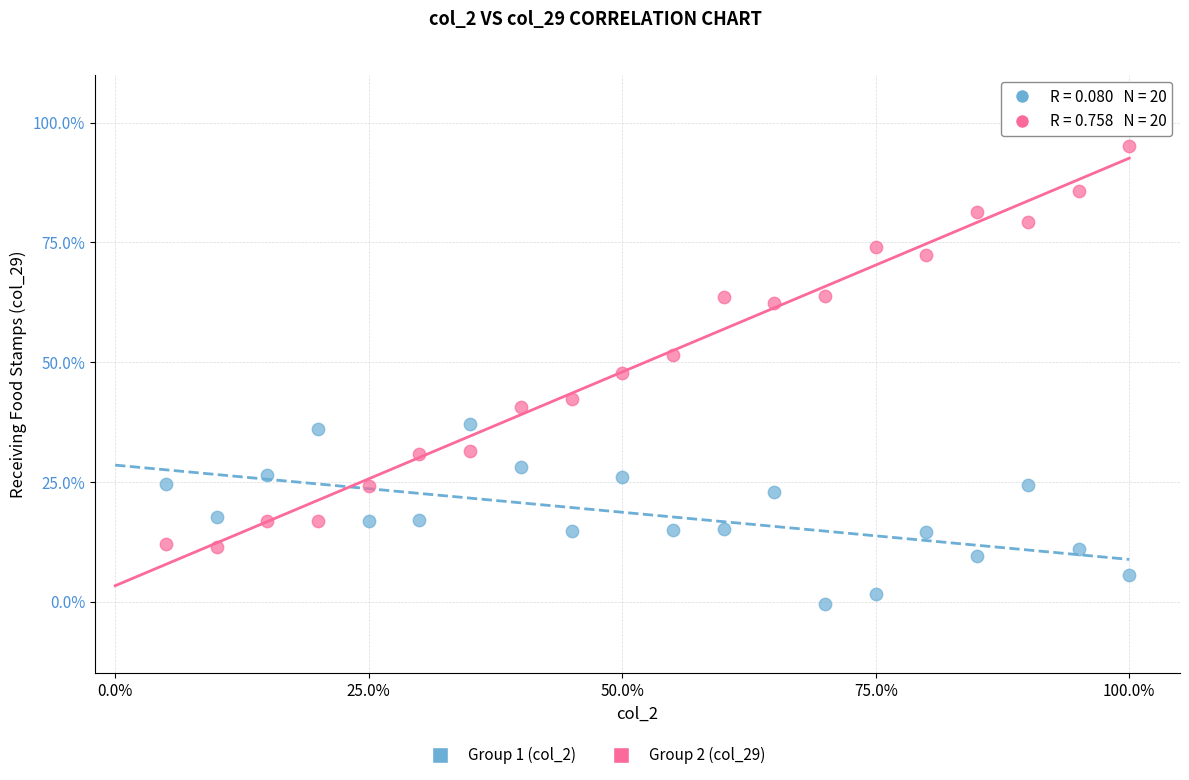

Which series has the widest spread of Y values?

Group 2 (col_29)